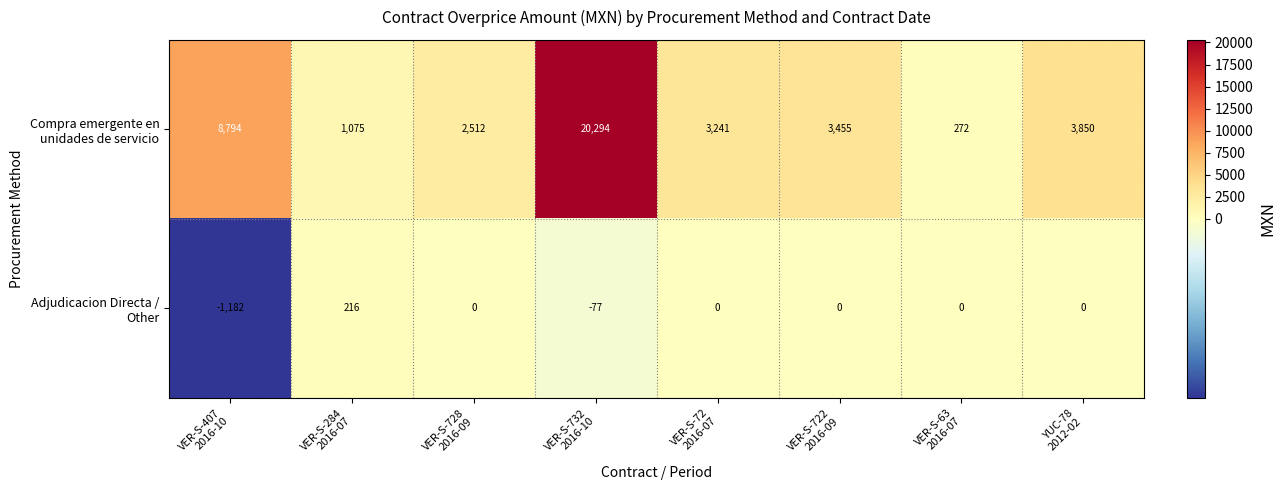

Reading left to right, what are all the values shown in this chart?

Compra emergente en unidades de servicio: 8794	1075	2512	20294	3241	3455	272	3850
Adjudicacion Directa / Other: -1182	216	0	-77	0	0	0	0